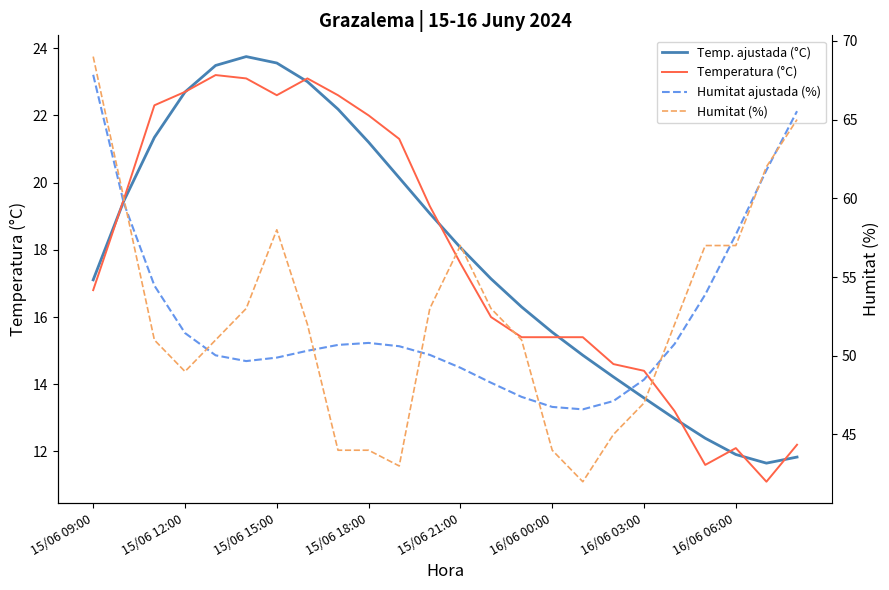

The value of Temperatura (°C) at 16/06 06:00 is 19.9. True or false?

False